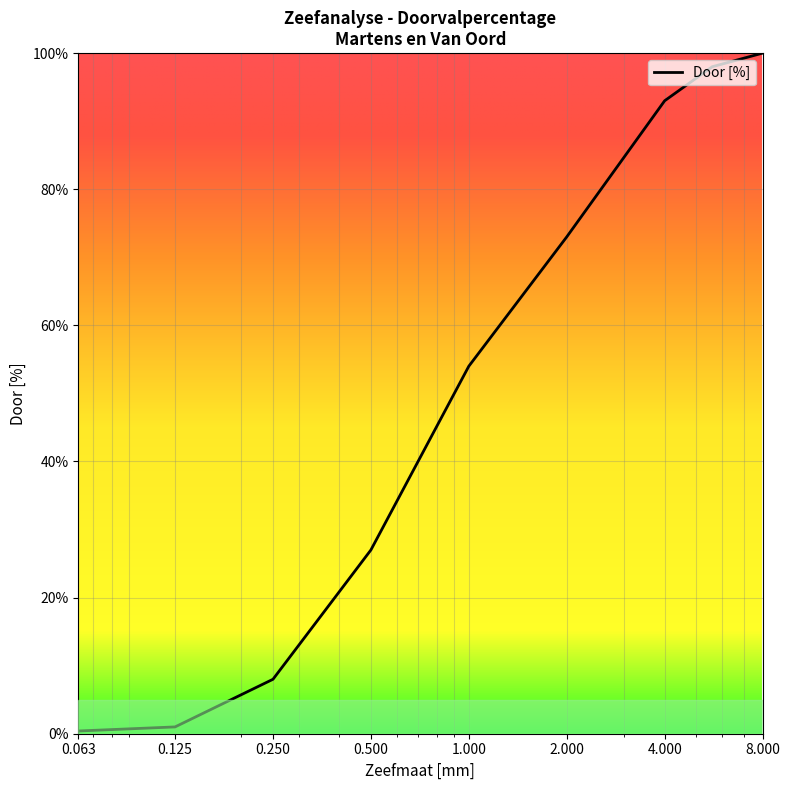

What is the greatest value displayed?

100.0